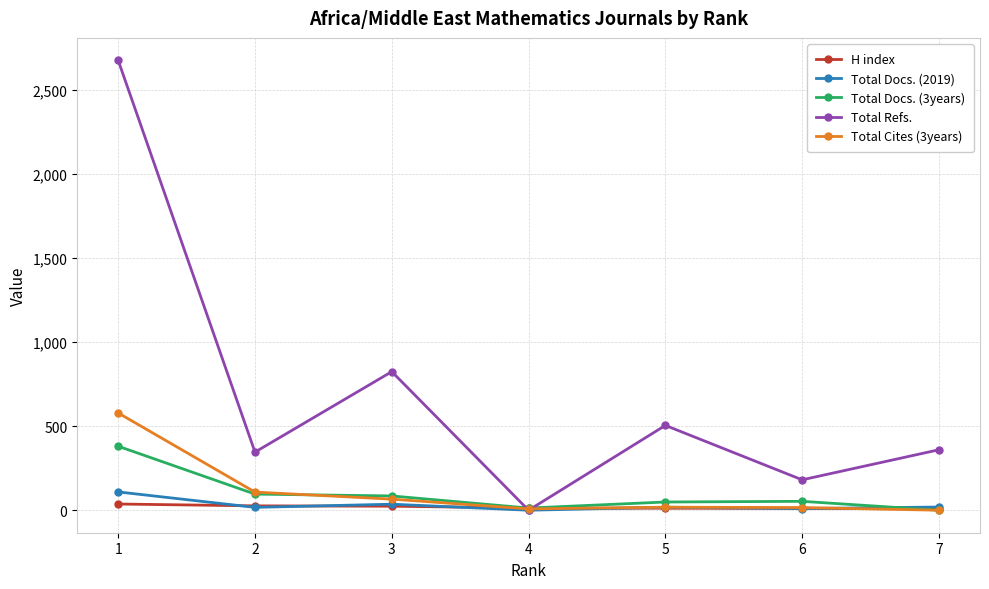

What is the value of the Total Refs. point at the 1st from the left?

2678